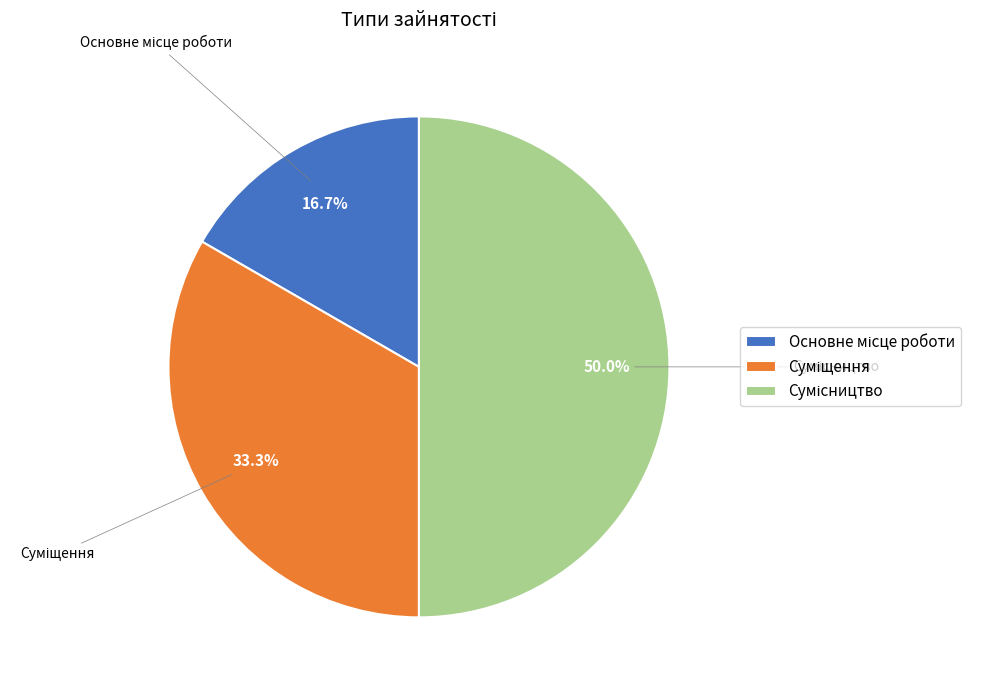

What percentage is NOT represented by Основне місце роботи?

83.3%